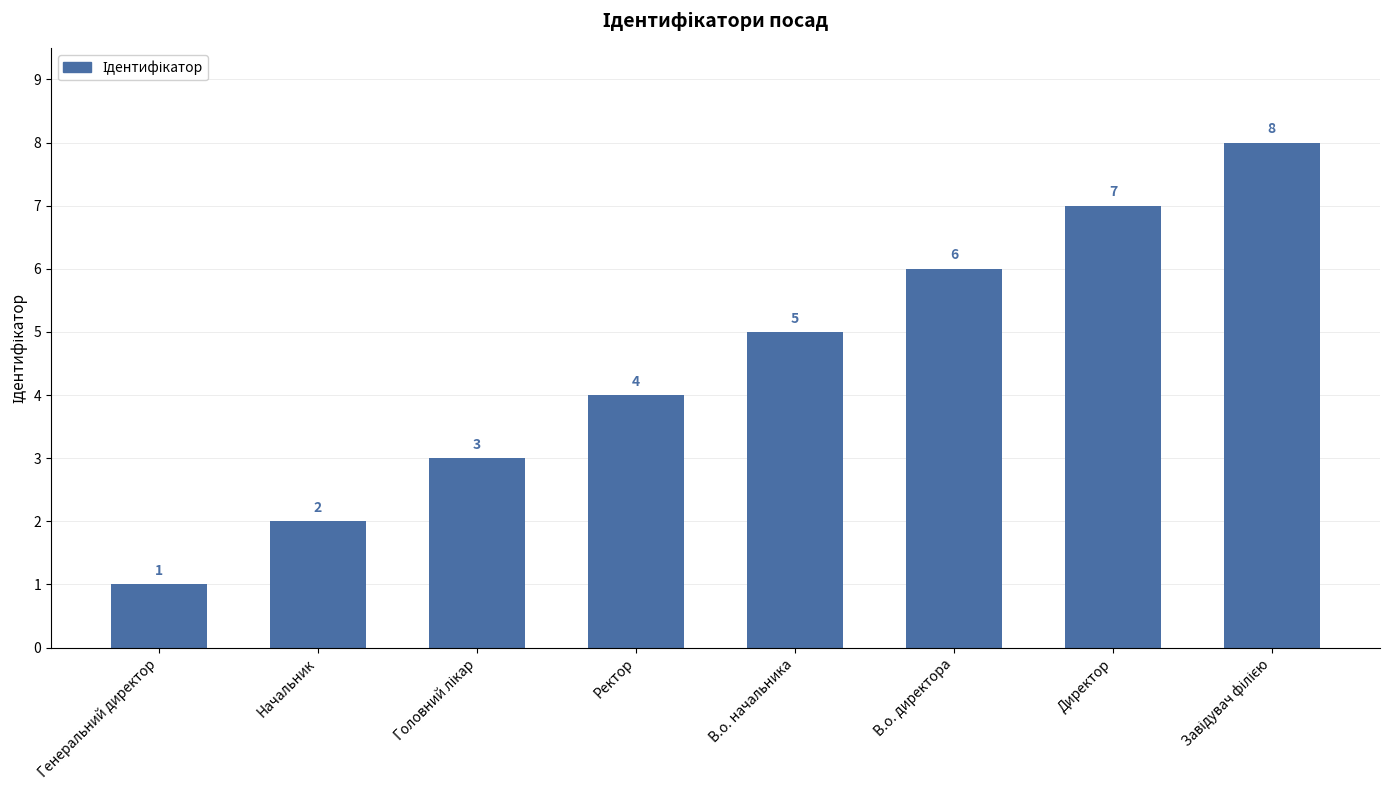

The value at Директор is 10. True or false?

False